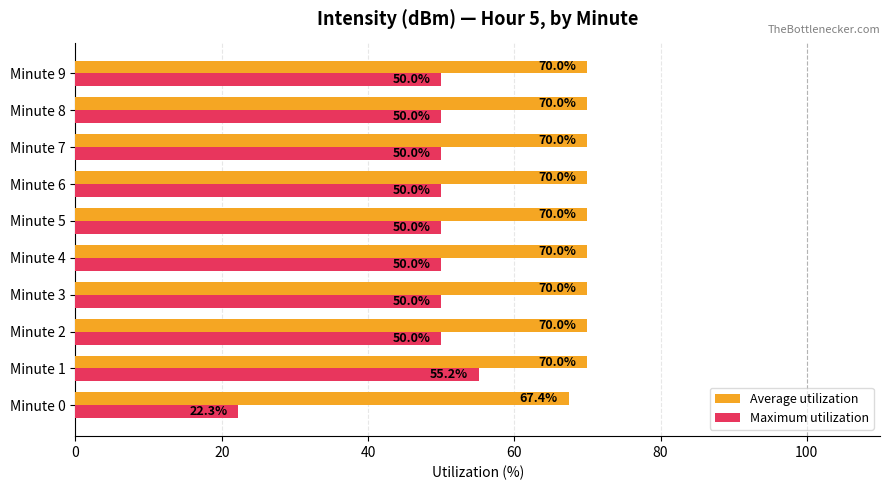

At which category is the sum across all series the highest?

Minute 1